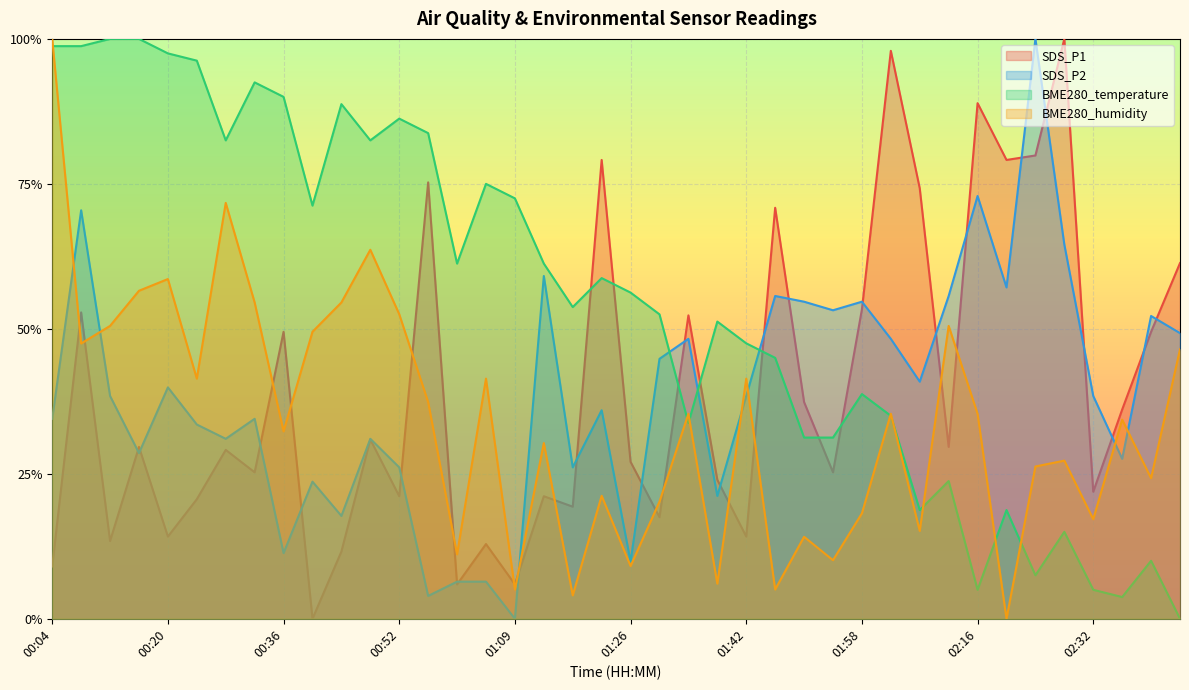

How many lines are shown in the chart?

4